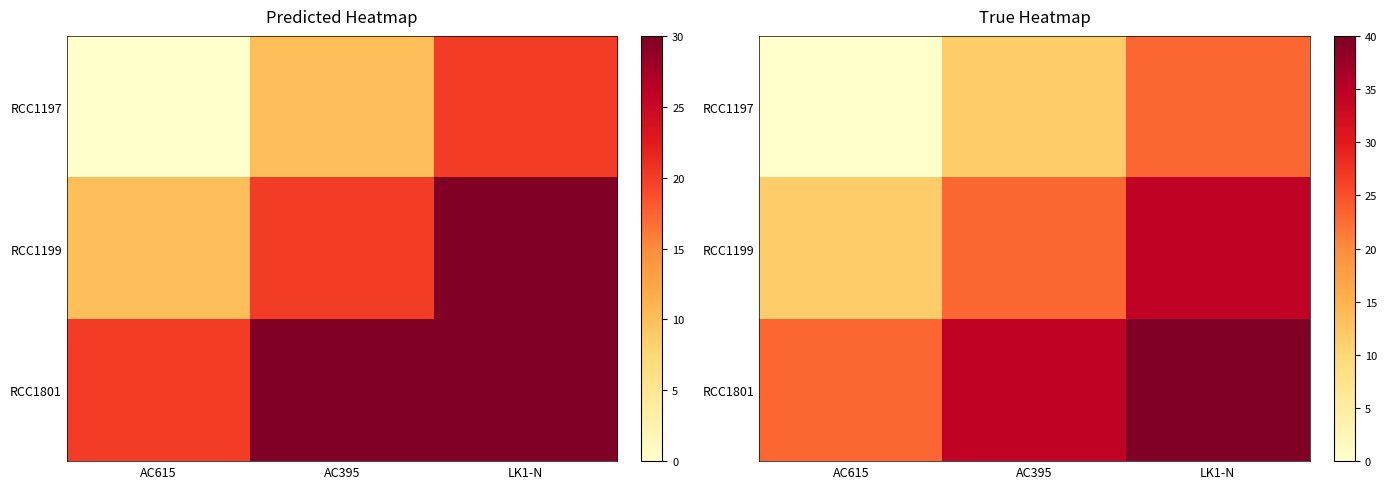

List the labels in order of RCC1197 value, largest first.

LK1-N, AC395, AC615